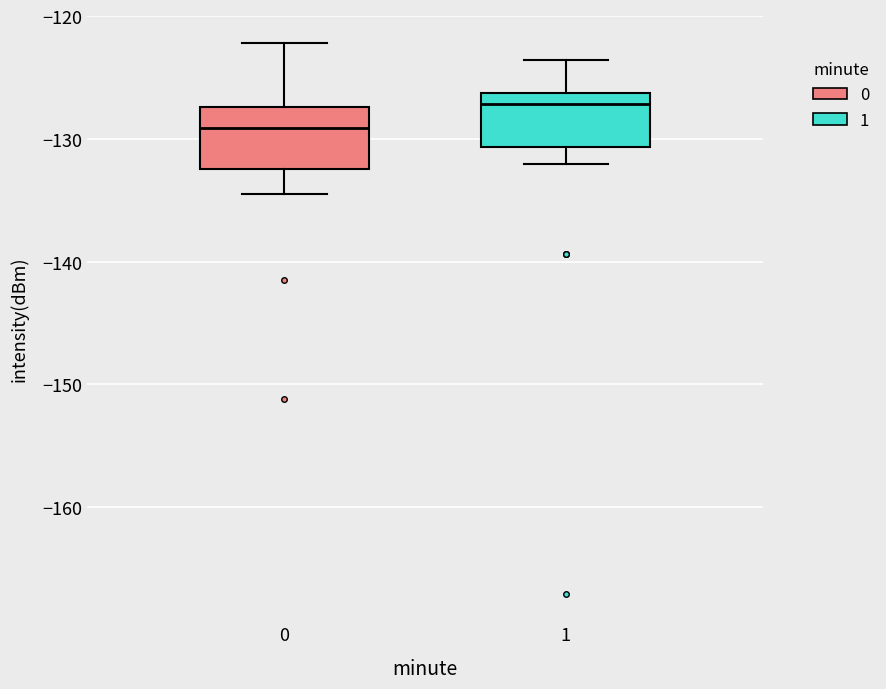

Reading left to right, transcribe this box plot: for each box, give where its median line is, the range the box spans, and where its two whiskers end, as read against the y-axis. The values are not printed on the chart, so give them approximately, as read against the axis.

0: median -129, box -132 to -127, whiskers -134 to -122
1: median -127, box -131 to -126, whiskers -132 to -124